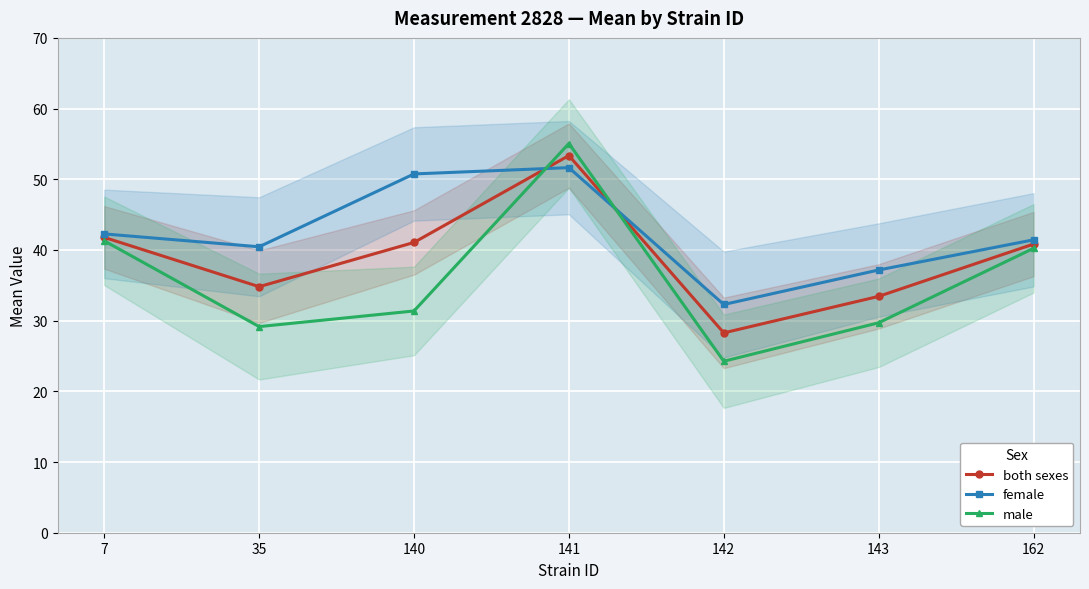

Where does the both sexes series first go above 40?

7